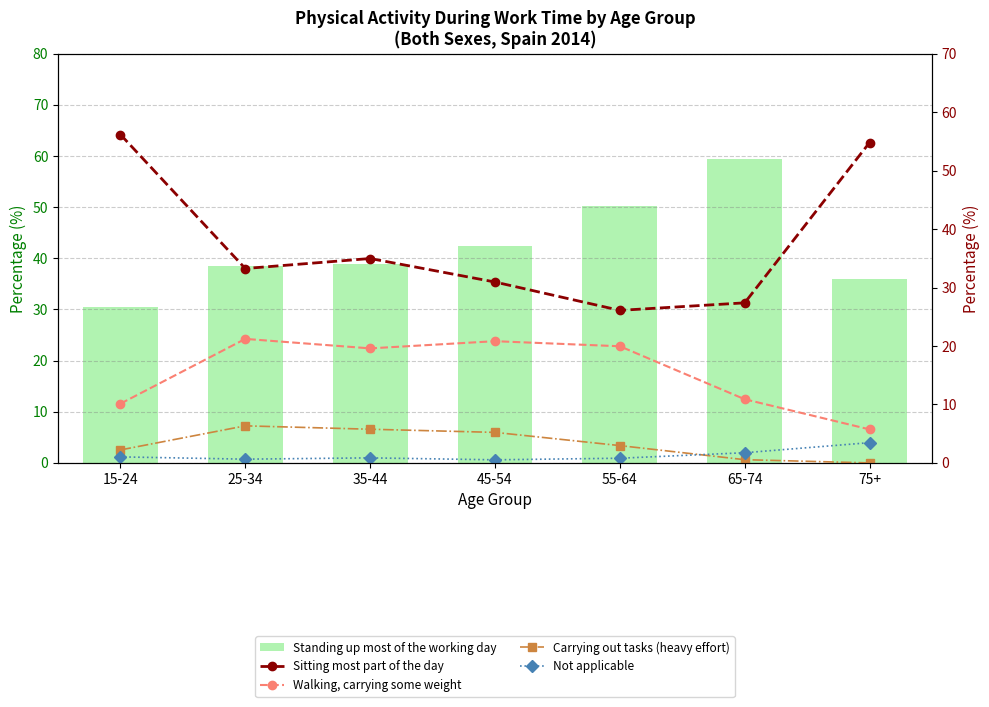

What is the spread (max minus min) of values at 55-64?

49.4